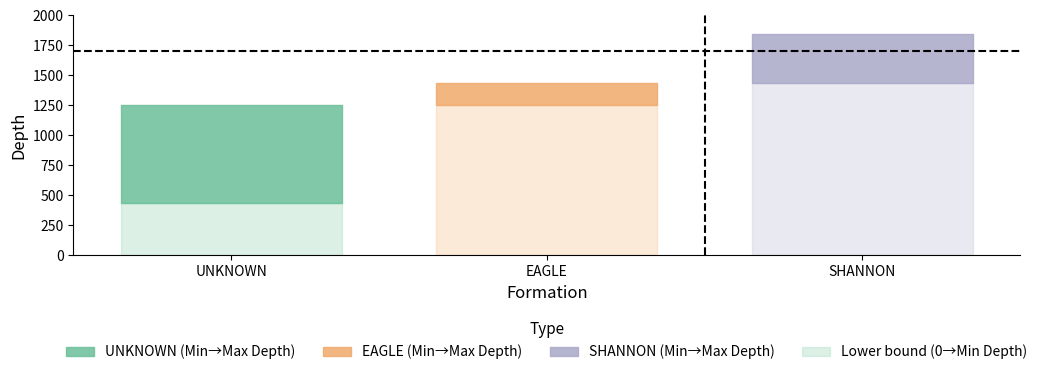

How many data points does each series have?

3